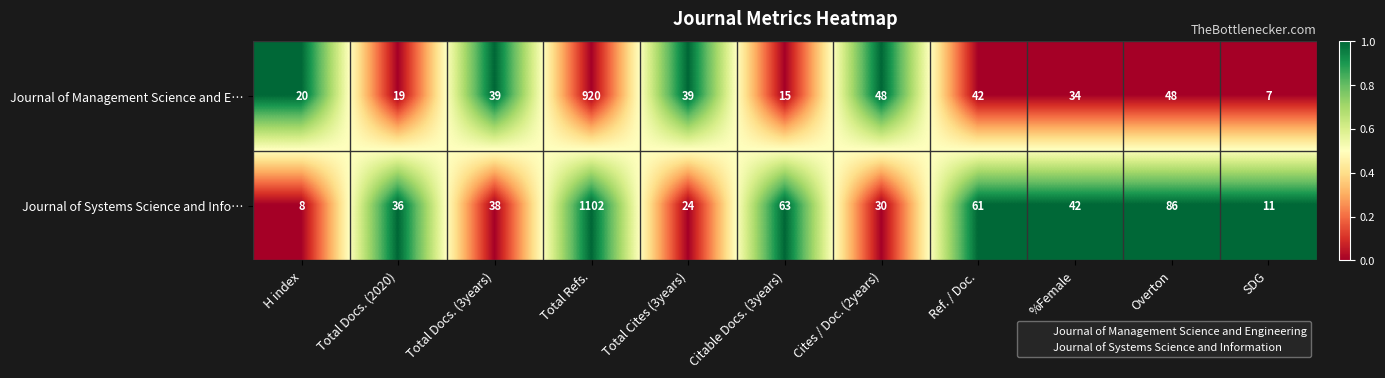

What is the difference between the maximum and minimum values in the Journal of Management Science and E… series?

913